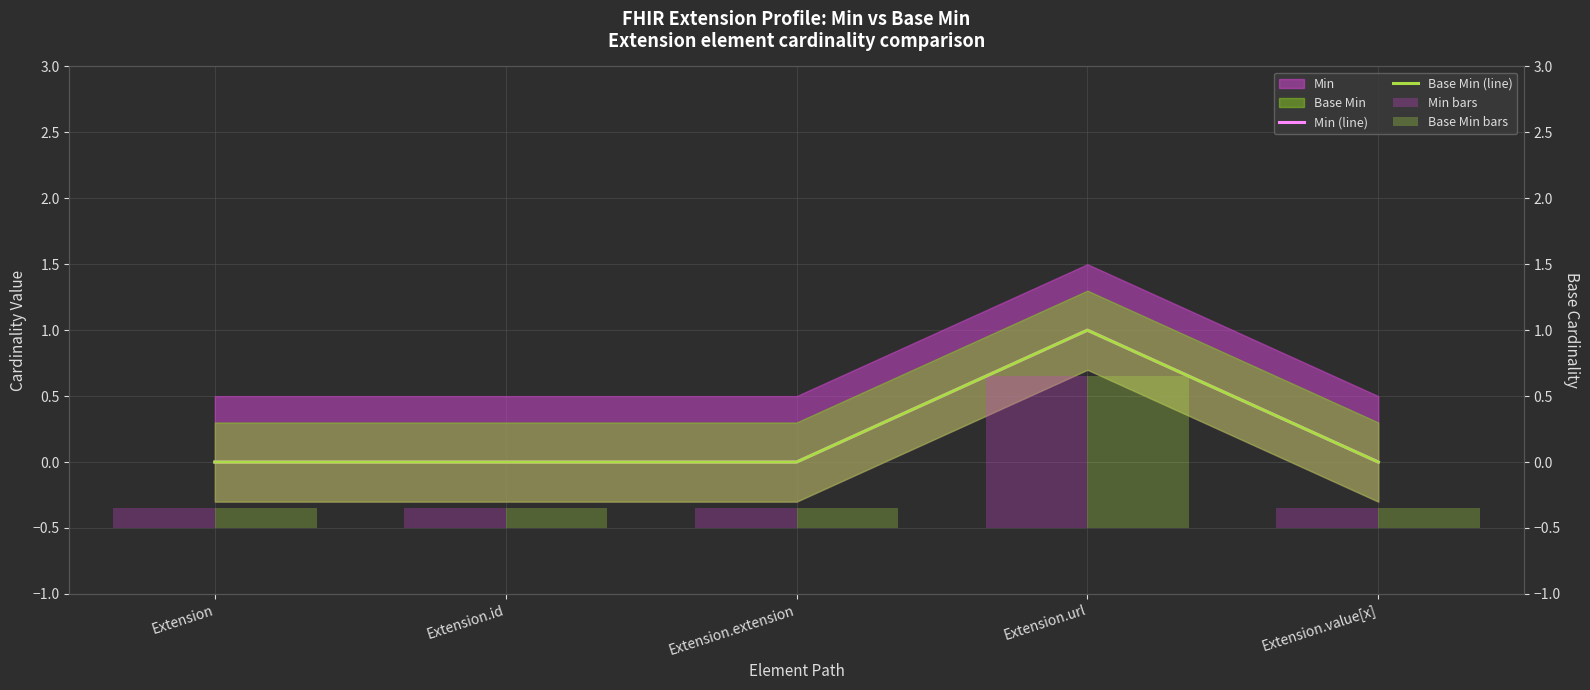

Which label corresponds to the smallest value in the chart?

Extension